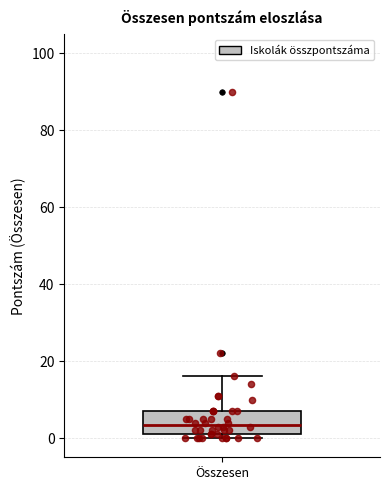

Read this box plot against the y-axis: the position of the median line, the range covered by the box, and the ends of both whiskers. The values are not printed on the chart, so give them approximately, as read against the axis.

median 4, box 2 to 8, whiskers 0 to 16